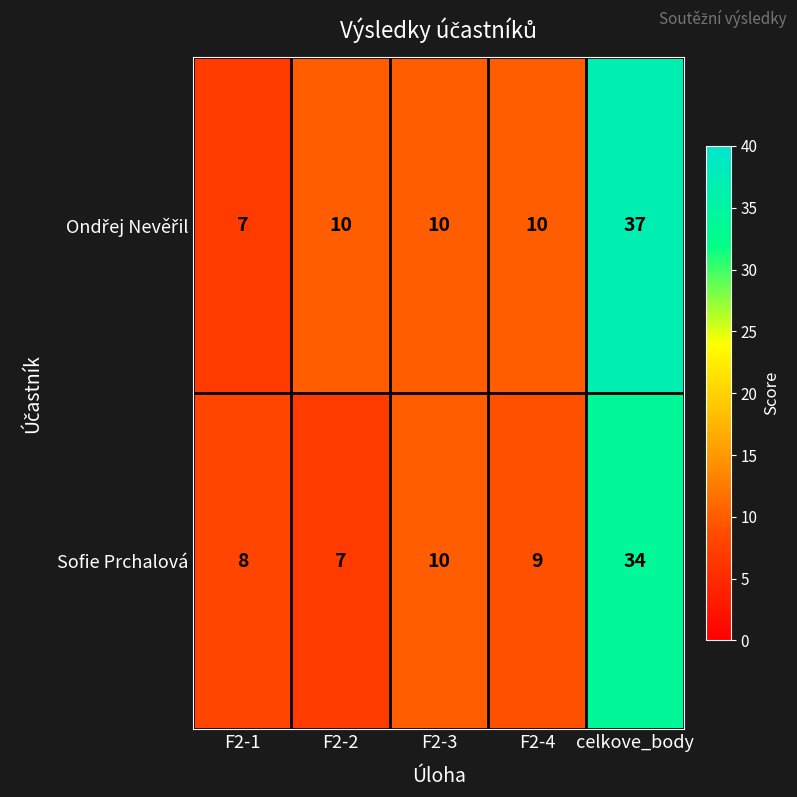

At which label is Sofie Prchalová closest to 20?

F2-3